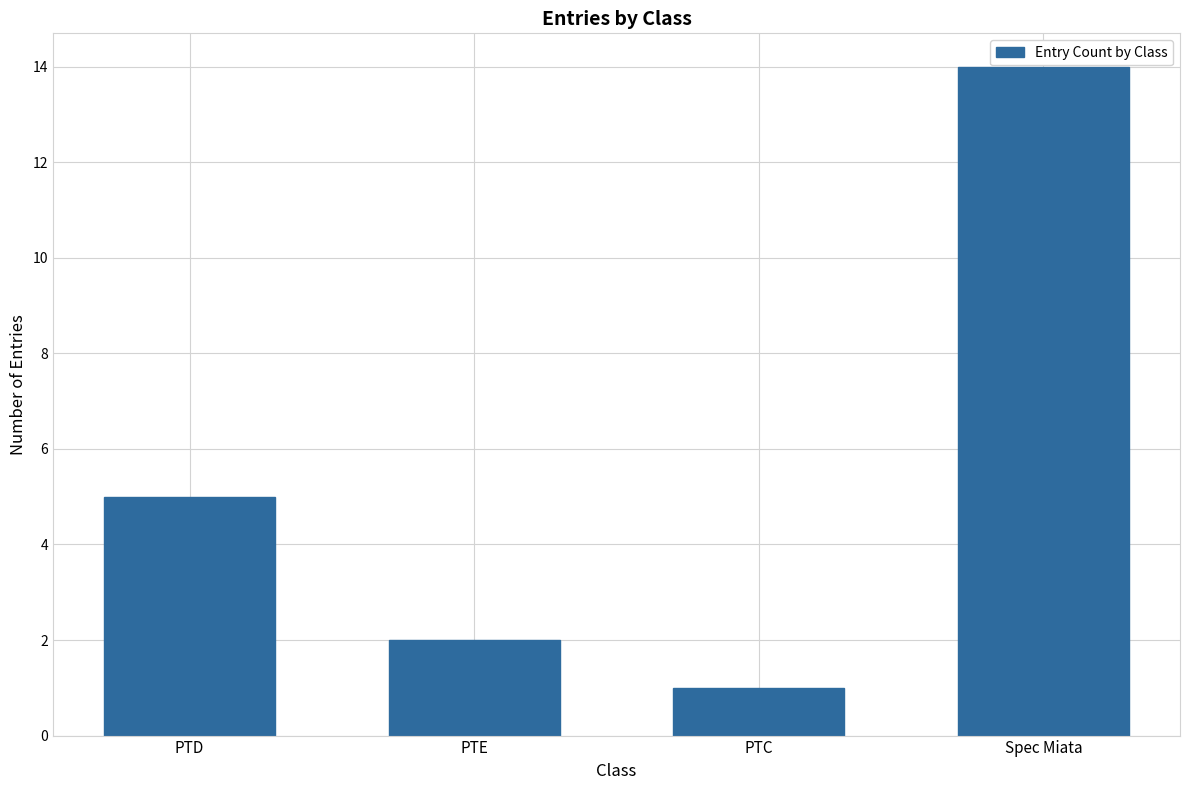

Where is the data nearest to the value 7?

PTD